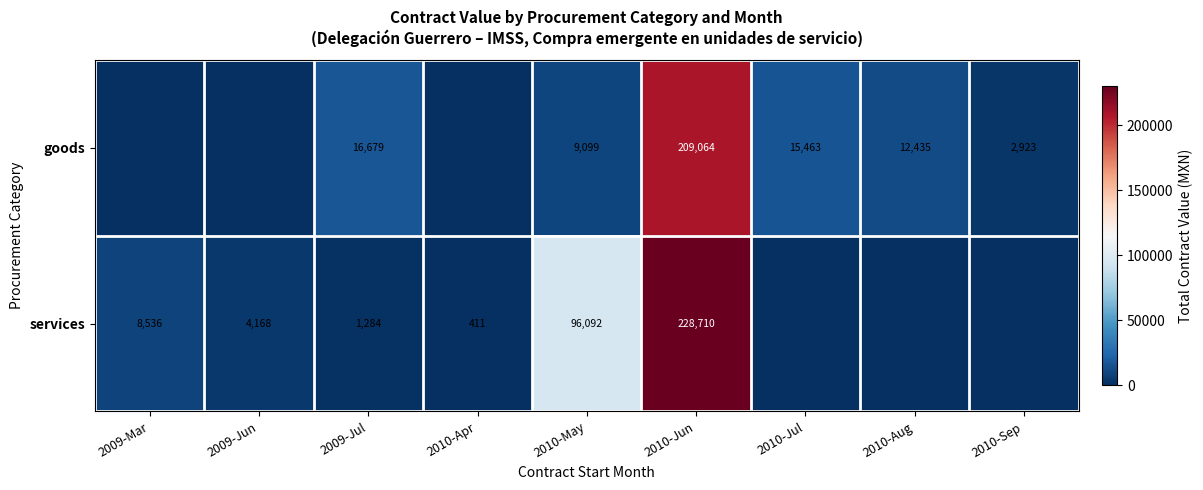

Is it true that services equals 6363 at 2009-Jun?

False